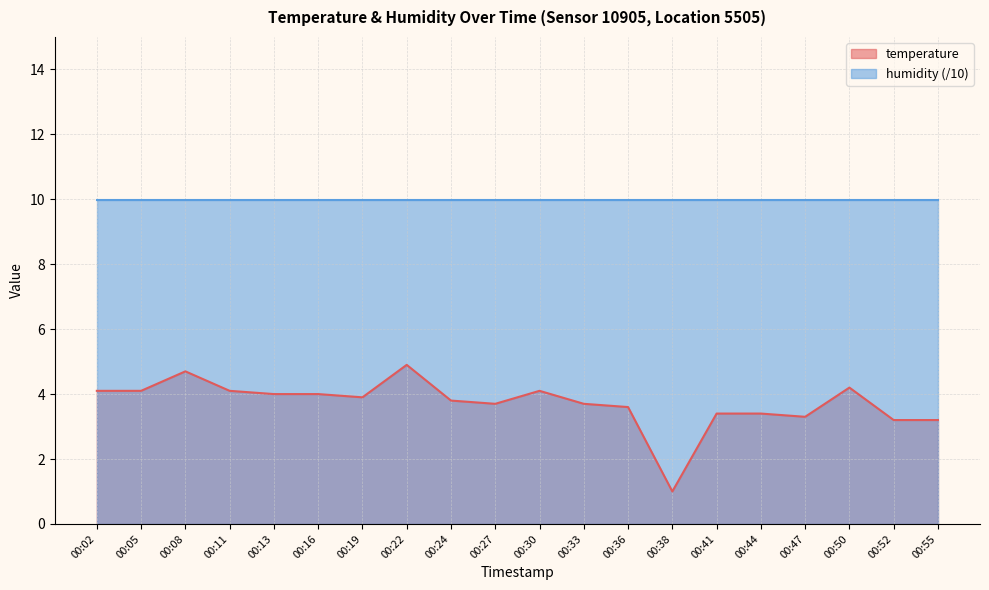

Rank the categories by value from highest to lowest.

00:22, 00:08, 00:50, 00:02, 00:05, 00:11, 00:30, 00:13, 00:16, 00:19, 00:24, 00:27, 00:33, 00:36, 00:41, 00:44, 00:47, 00:52, 00:55, 00:38